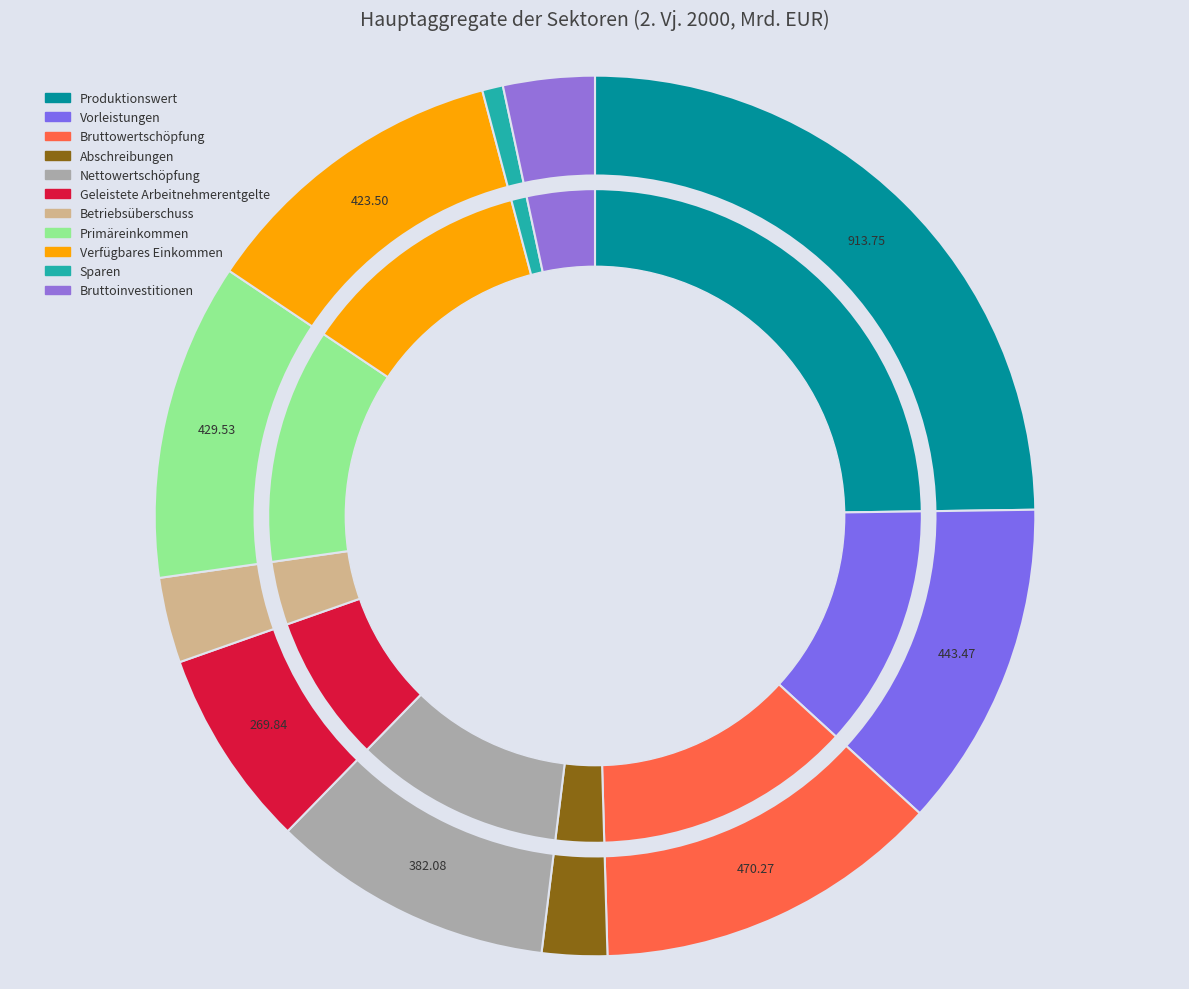

Do Vorleistungen and Bruttoinvestitionen together represent more than half of the pie?

No